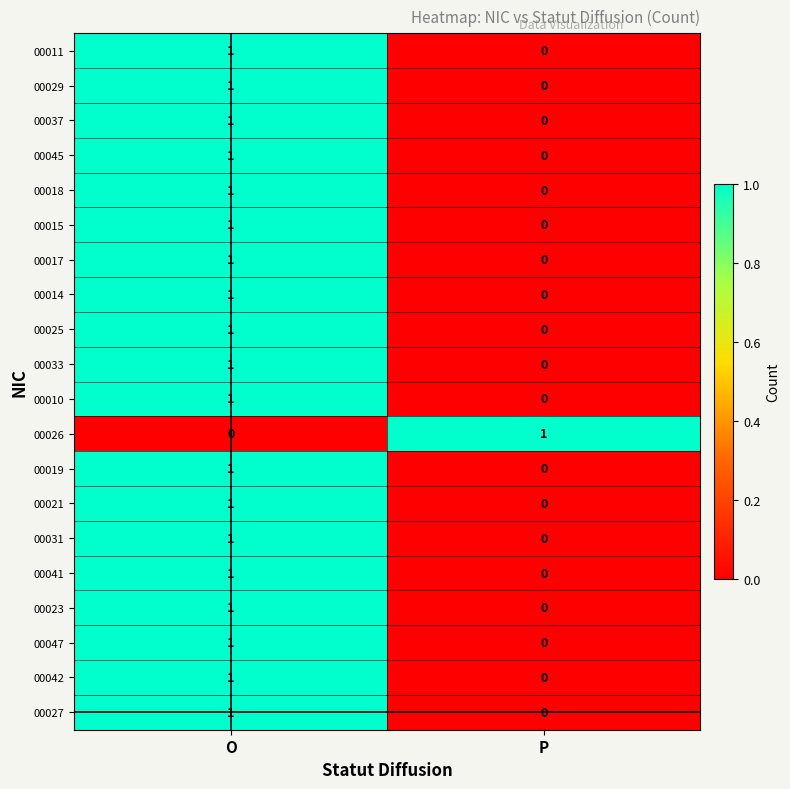

At which label does 00019 reach its peak?

O